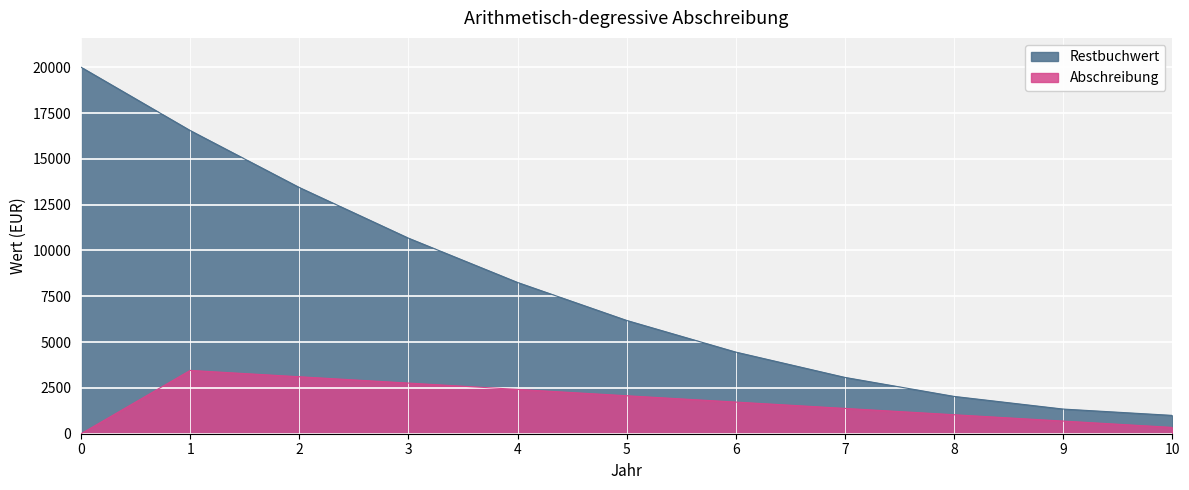

What is the difference between the Restbuchwert values at 8 and 9?

690.9